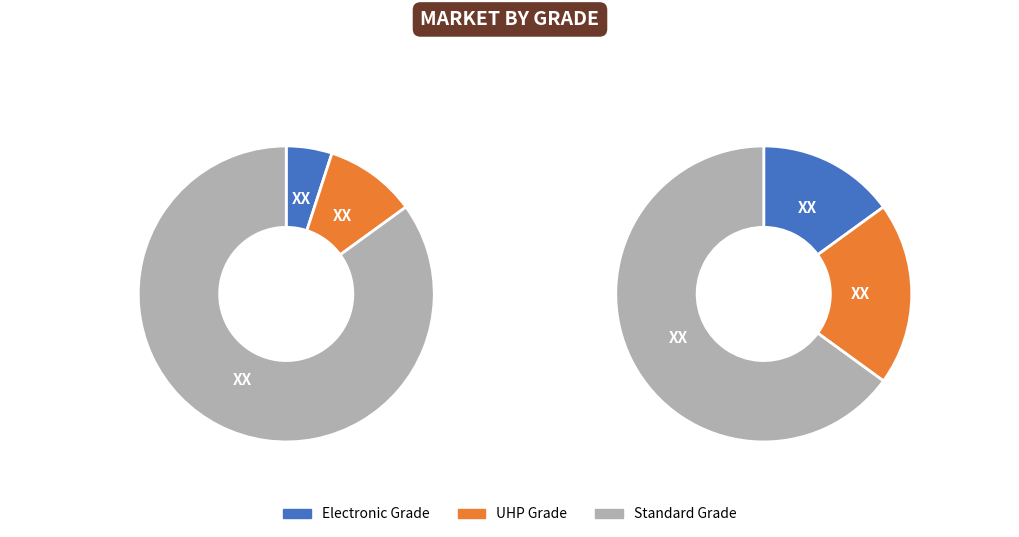

Count the number of slices in the pie.

6